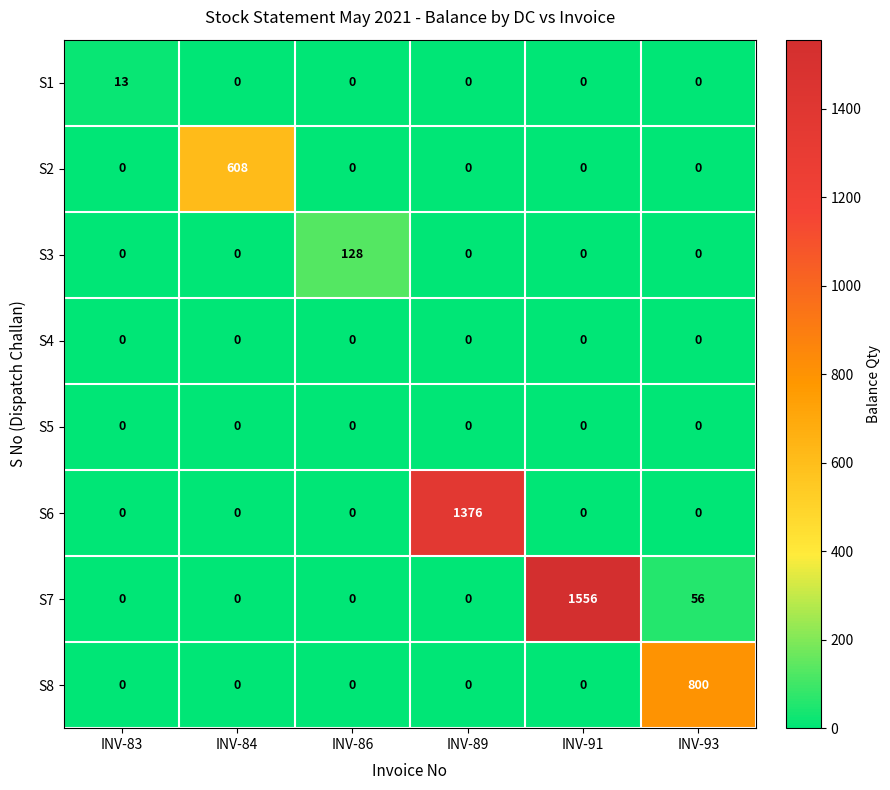

What is the maximum value for S1?

13